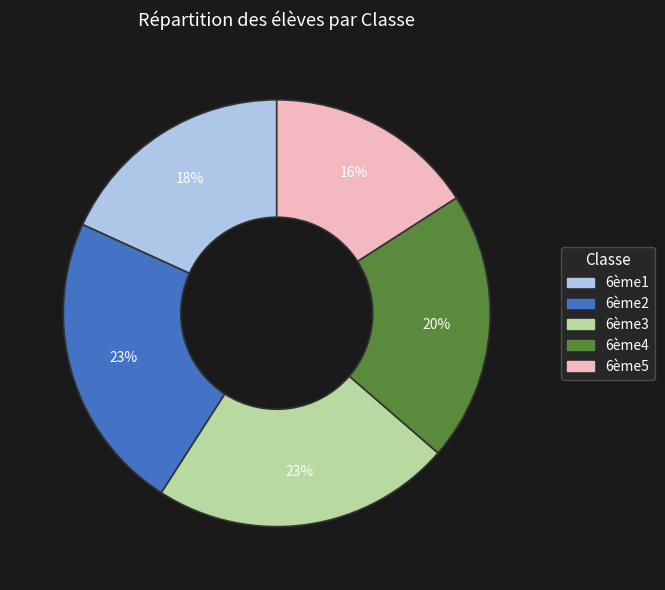

True or false: 6ème2 accounts for 31% of the total.

False